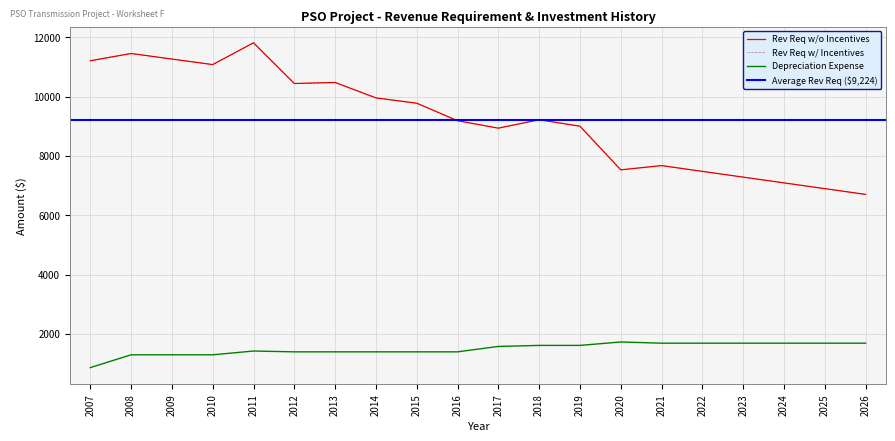

How many lines are shown in the chart?

3